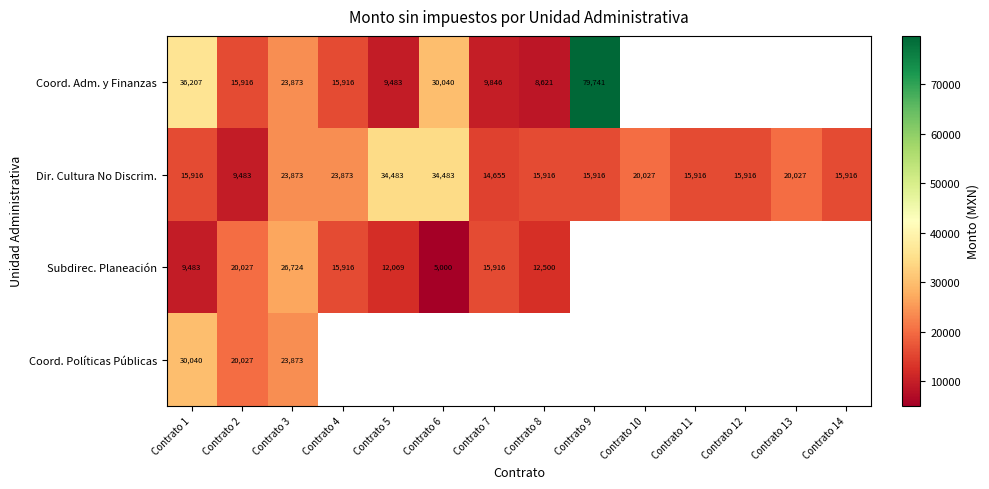

Which category has the highest value across all series?

Contrato 9